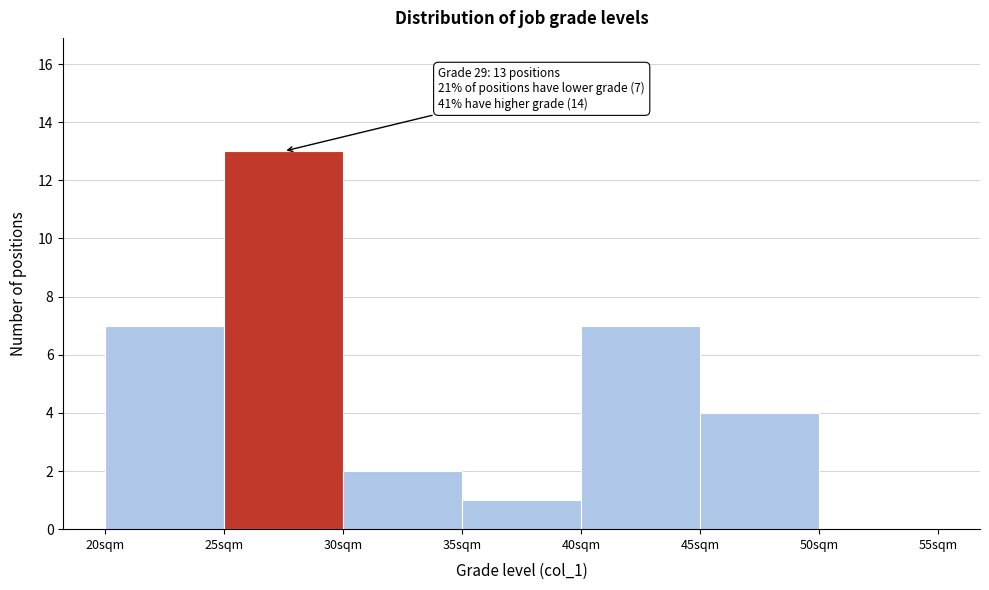

Which range on the x-axis has the tallest bar?

25 to 30